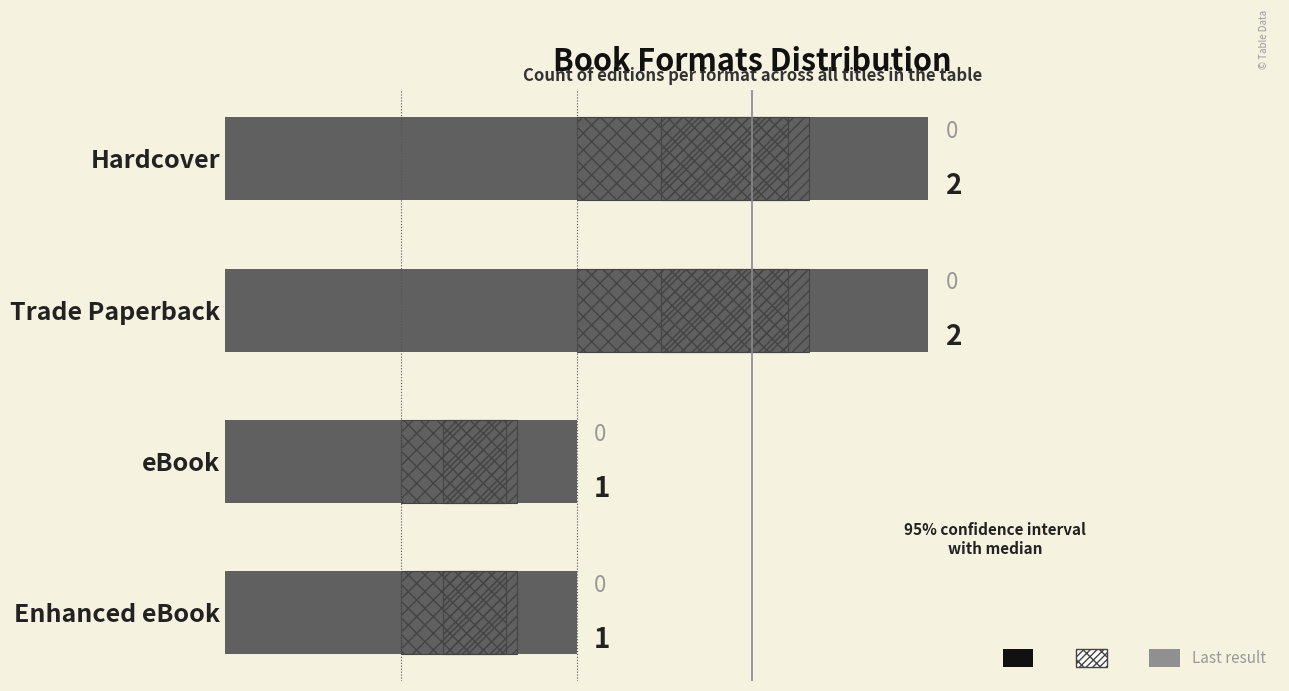

Between Trade Paperback and Hardcover, which is larger?

Trade Paperback